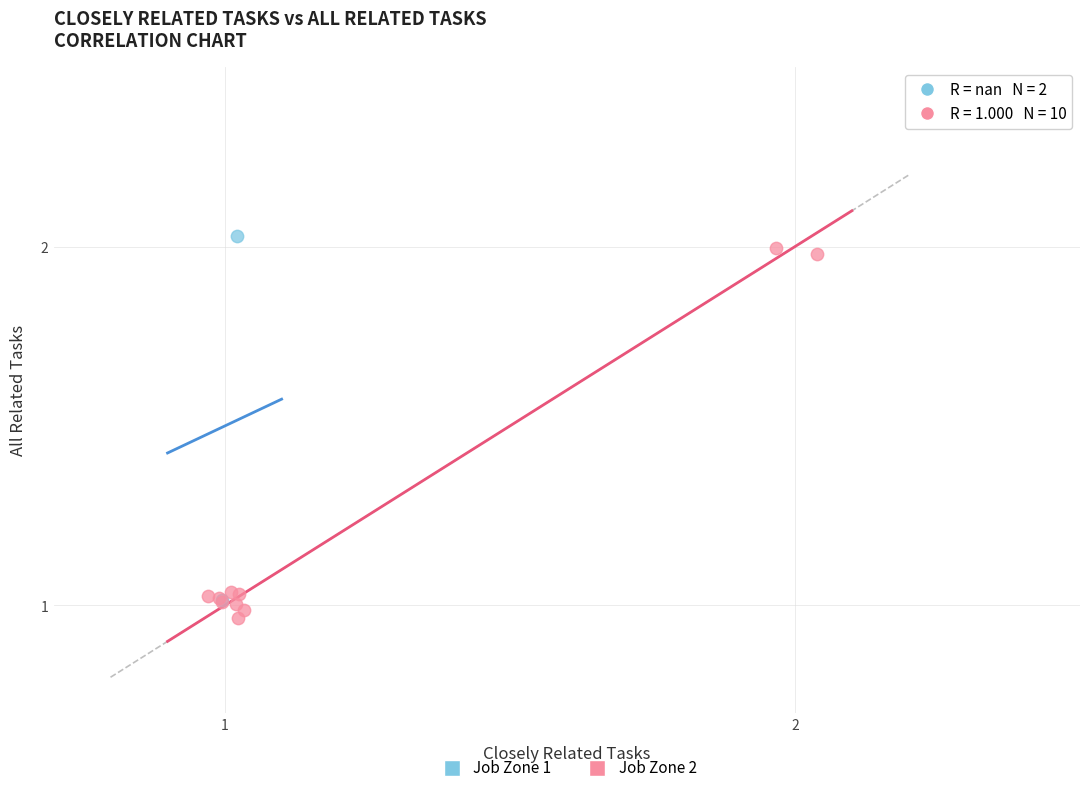

Which series contains the lowest Y value?

Job Zone 2